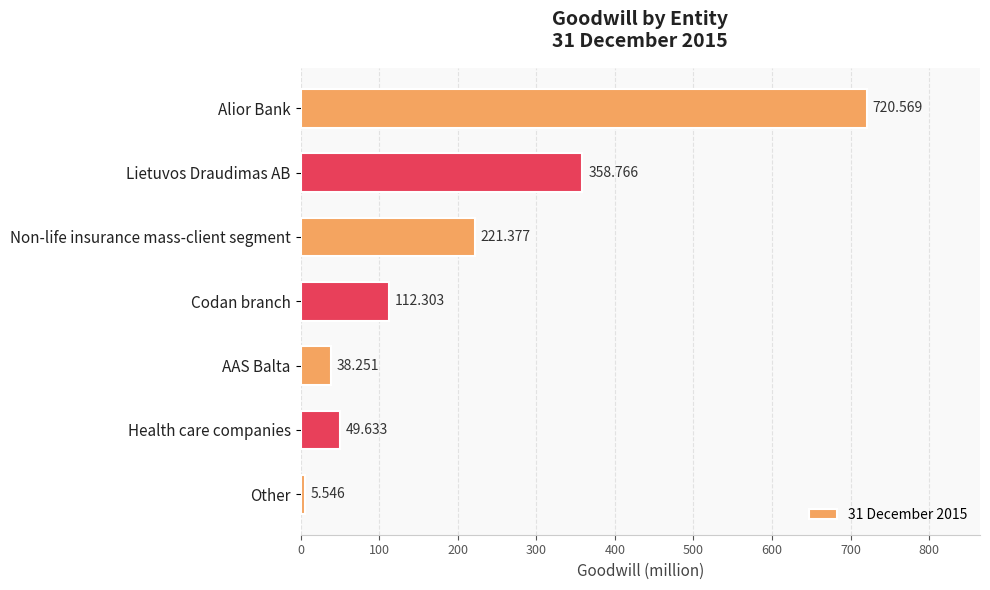

What is the label of the 1st bar from the bottom?

Other